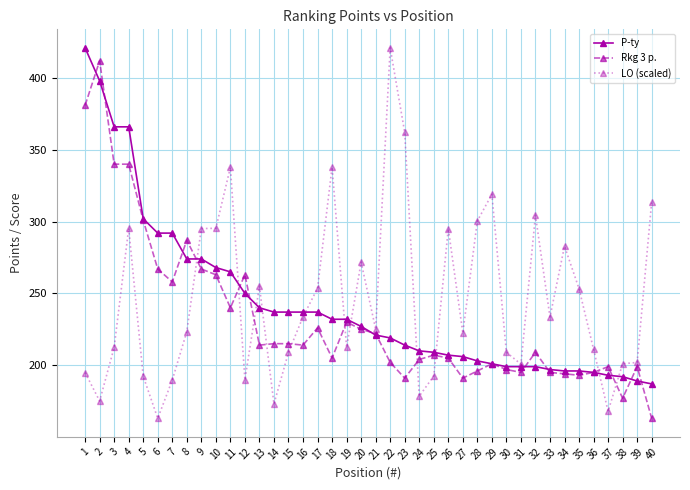

True or false: P-ty and LO (scaled) intersect in this chart.

True